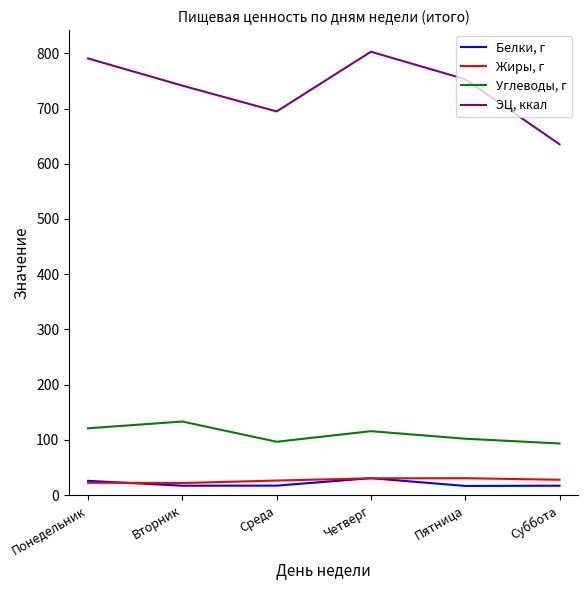

The Белки, г series shows 30.7 at Четверг. True or false?

True